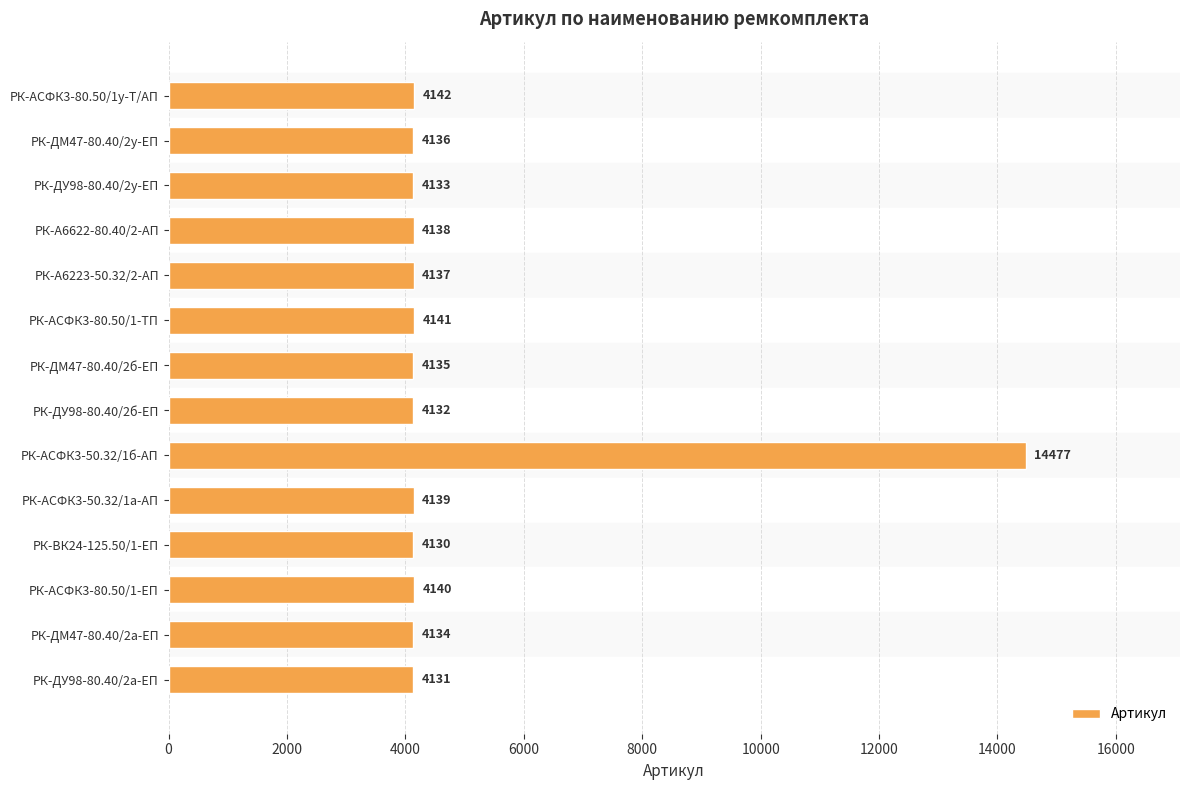

What is the approximate value at РК-АСФК3-80.50/1-ЕП, to the nearest 50?

4150